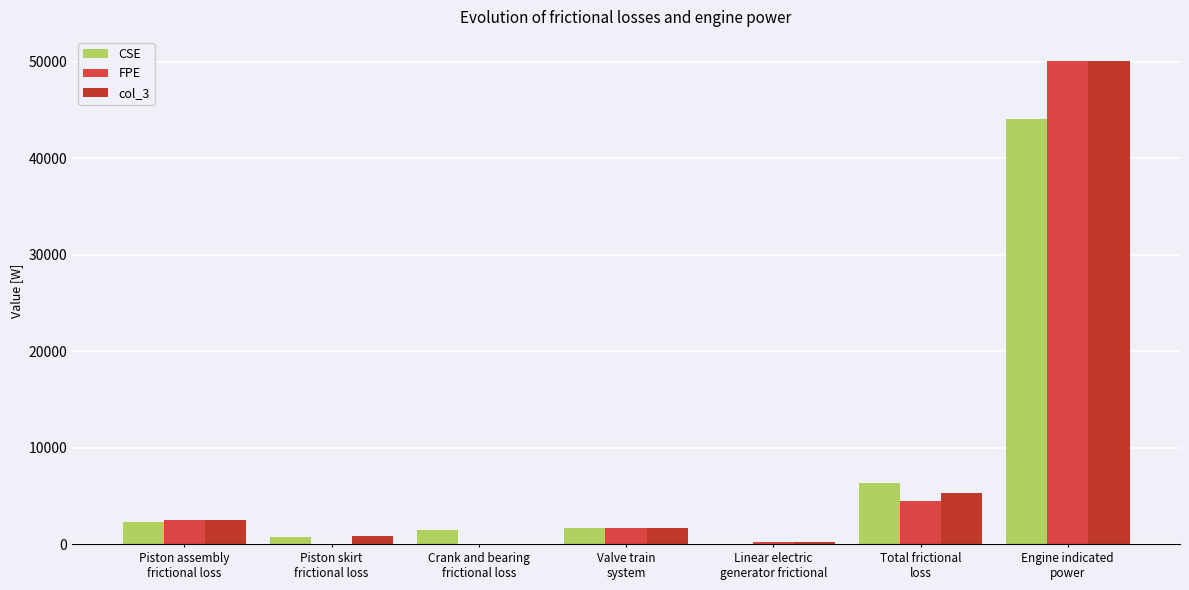

What is the label of the 6th bar from the left?

Total frictional
loss